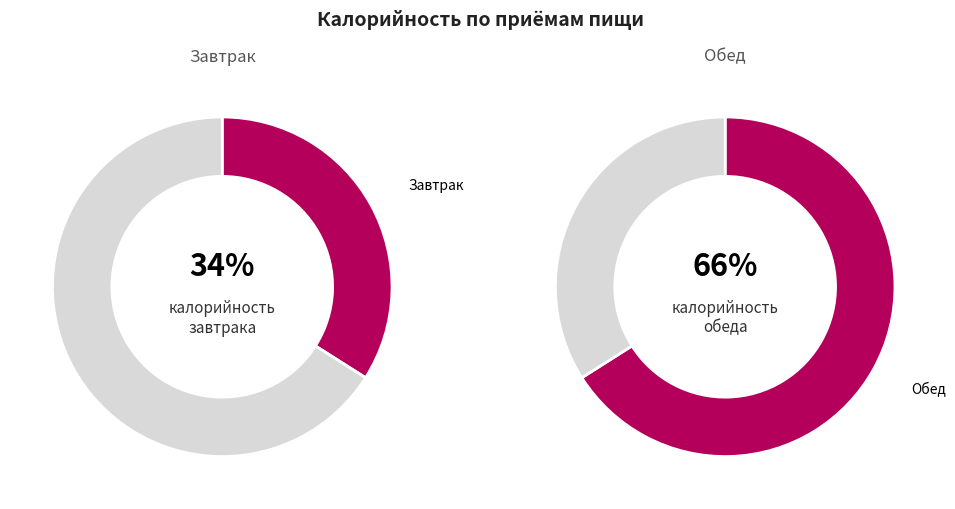

To the nearest percent, what is the combined percentage of Завтрак and Обед?

100%